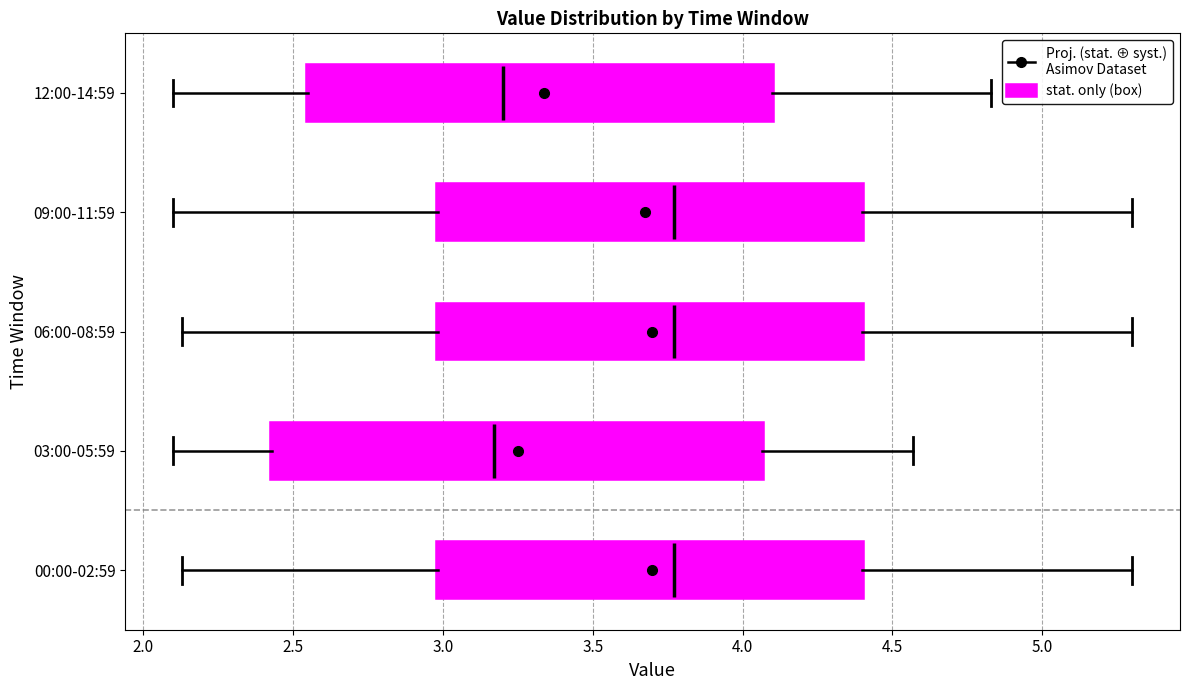

Reading bottom to top, transcribe this box plot: for each box, give where its median line is, the range the box spans, and where its two whiskers end, as read against the x-axis. The values are not printed on the chart, so give them approximately, as read against the axis.

00:00-02:59: median 3.75, box 3.00 to 4.40, whiskers 2.15 to 5.30
03:00-05:59: median 3.15, box 2.45 to 4.05, whiskers 2.10 to 4.55
06:00-08:59: median 3.75, box 3.00 to 4.40, whiskers 2.15 to 5.30
09:00-11:59: median 3.75, box 3.00 to 4.40, whiskers 2.10 to 5.30
12:00-14:59: median 3.20, box 2.55 to 4.10, whiskers 2.10 to 4.85